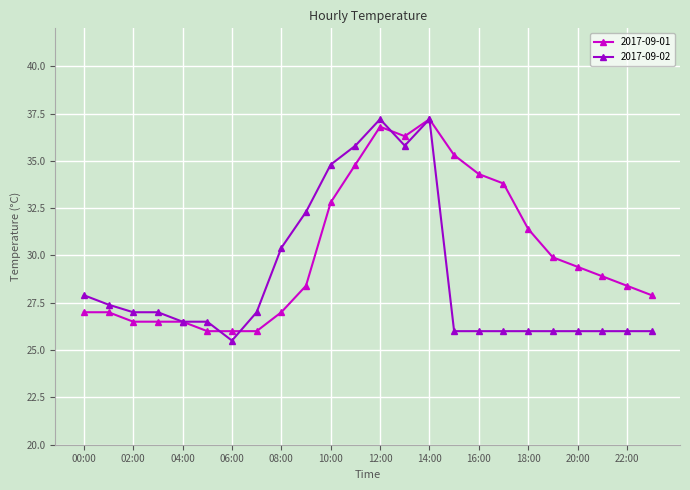

Does the chart have visible grid lines?

Yes